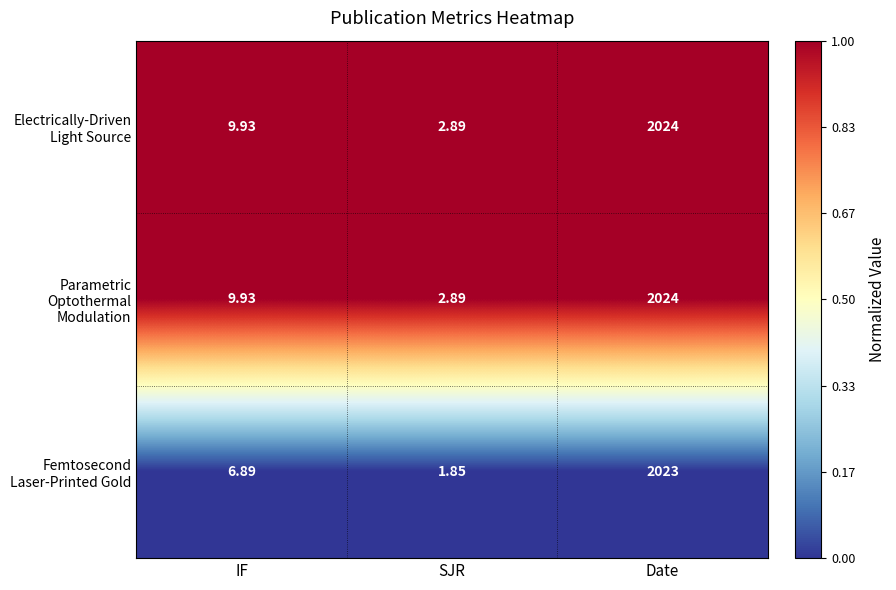

List the labels in order of Femtosecond Laser-Printed Gold value, smallest first.

SJR, IF, Date